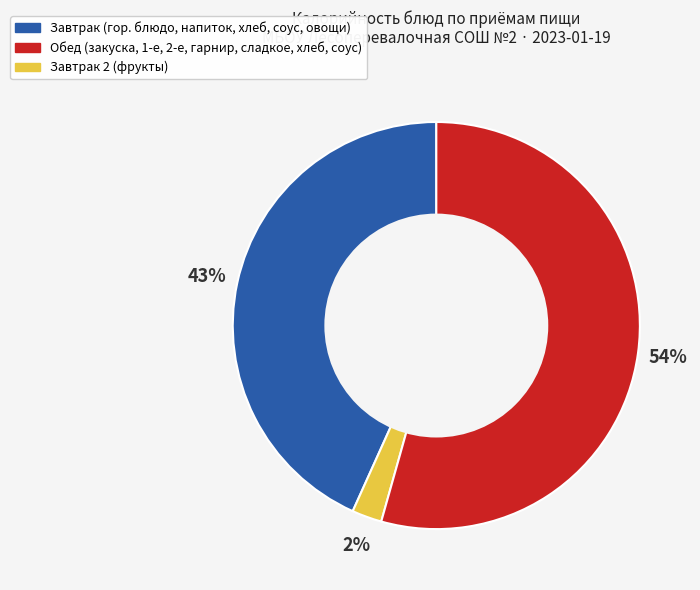

Is there a majority slice in this chart?

Yes